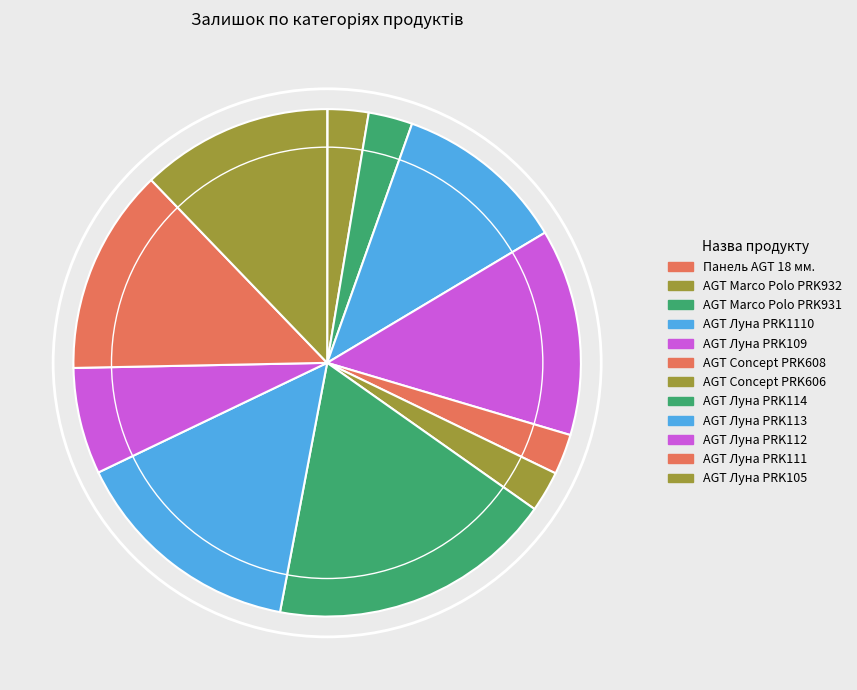

Count the number of slices in the pie.

12